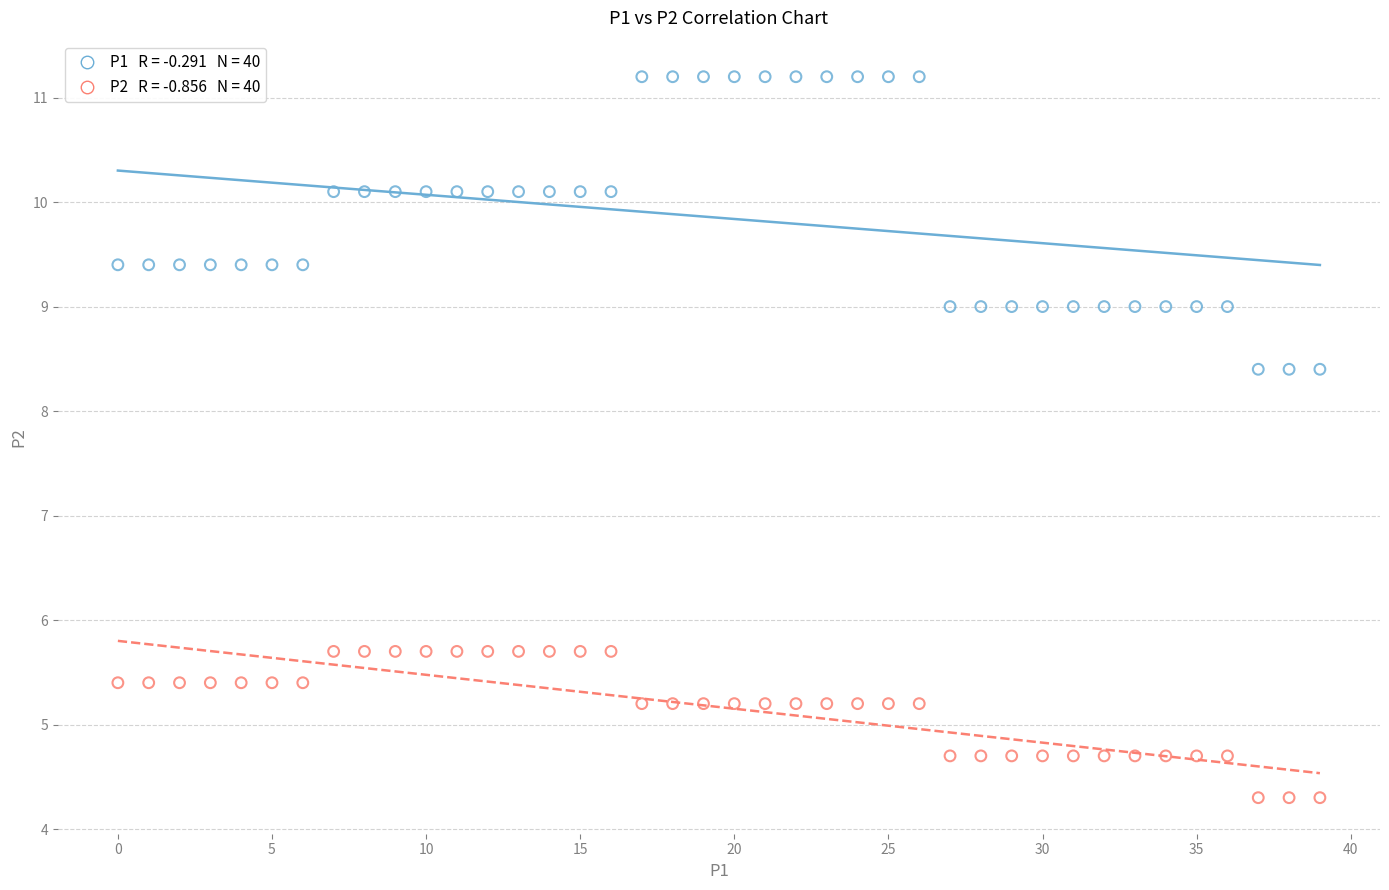

Across all data points, what is the range of Y values (max minus min)?

6.9